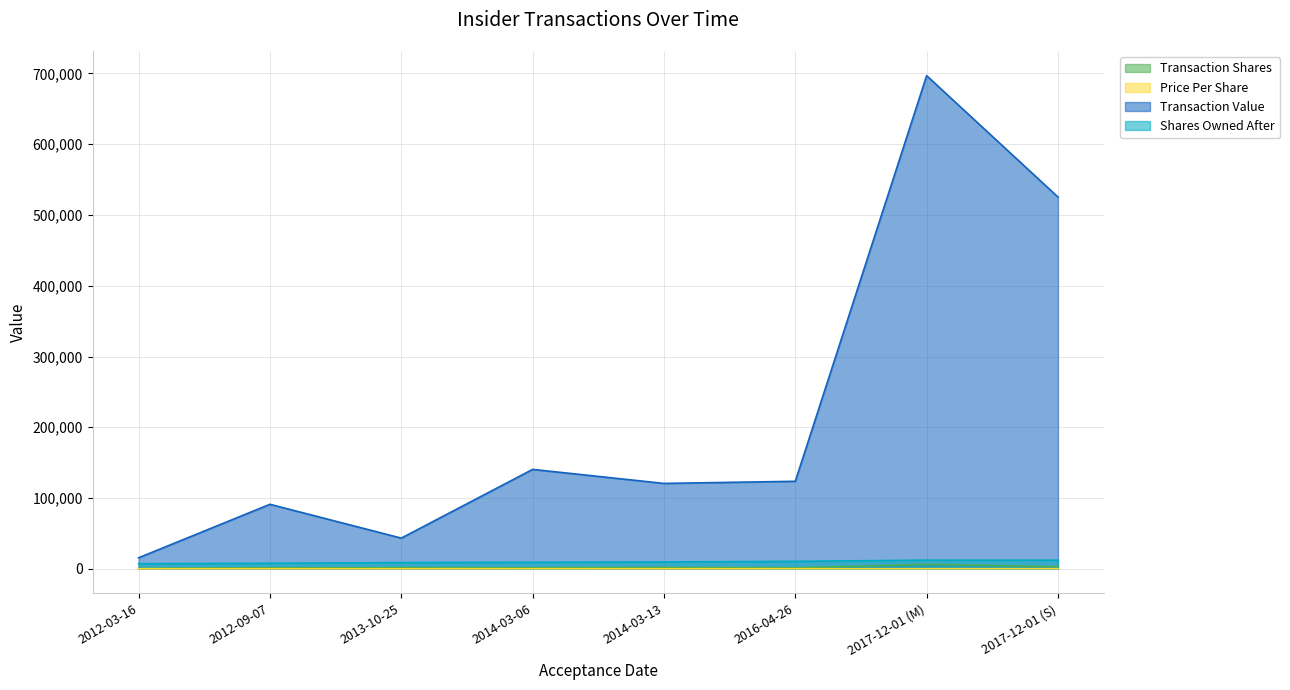

At which label does sharesOwnedFollowingTransaction first exceed 9659?

2016-04-26